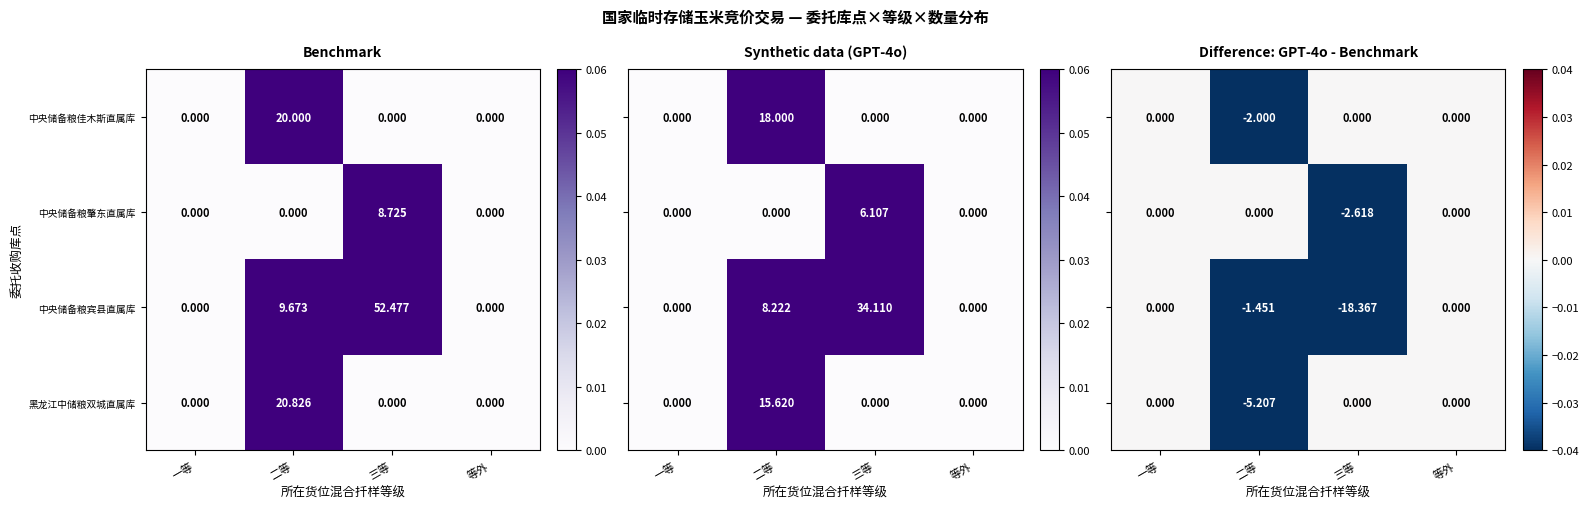

At which label does 中央储备粮肇东直属库 reach its peak?

三等